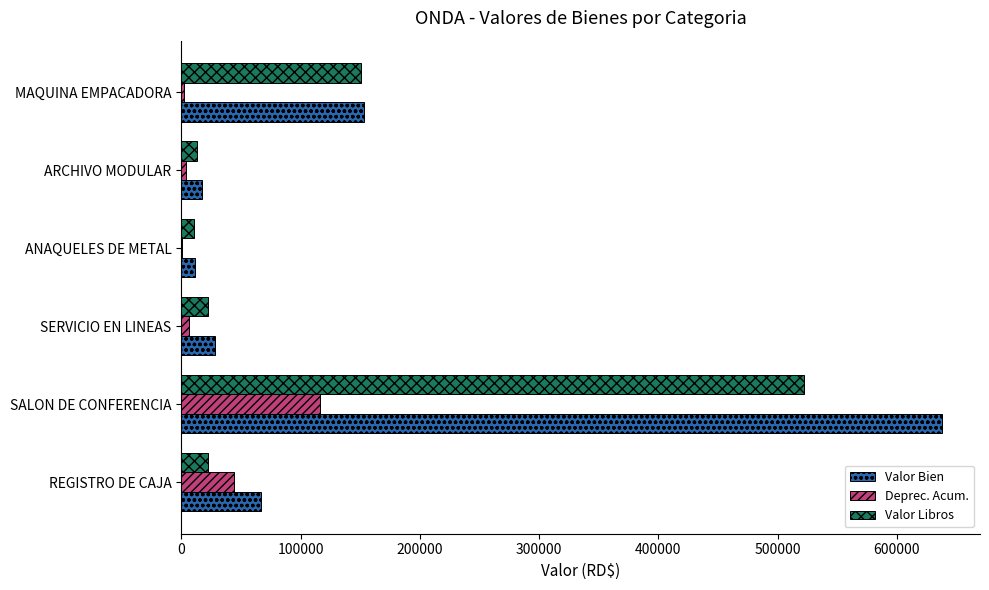

What is the sum of all Valor Libros values?

740864.1